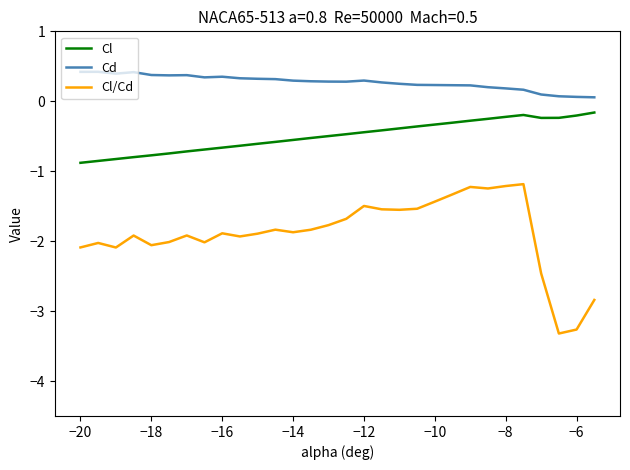

What is the difference between the maximum and minimum values in the Cl/Cd series?

2.1